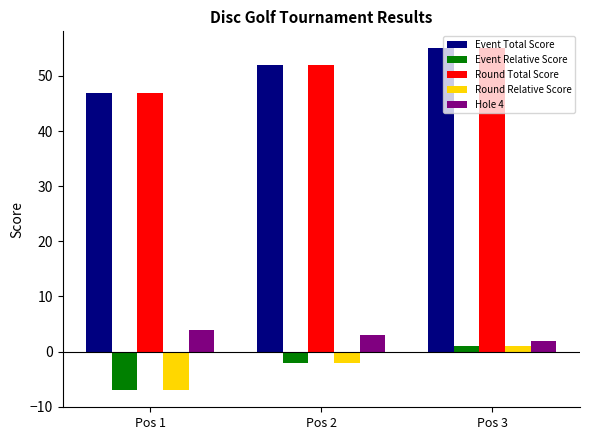

How many values in the Event Total Score series are below 52?

1